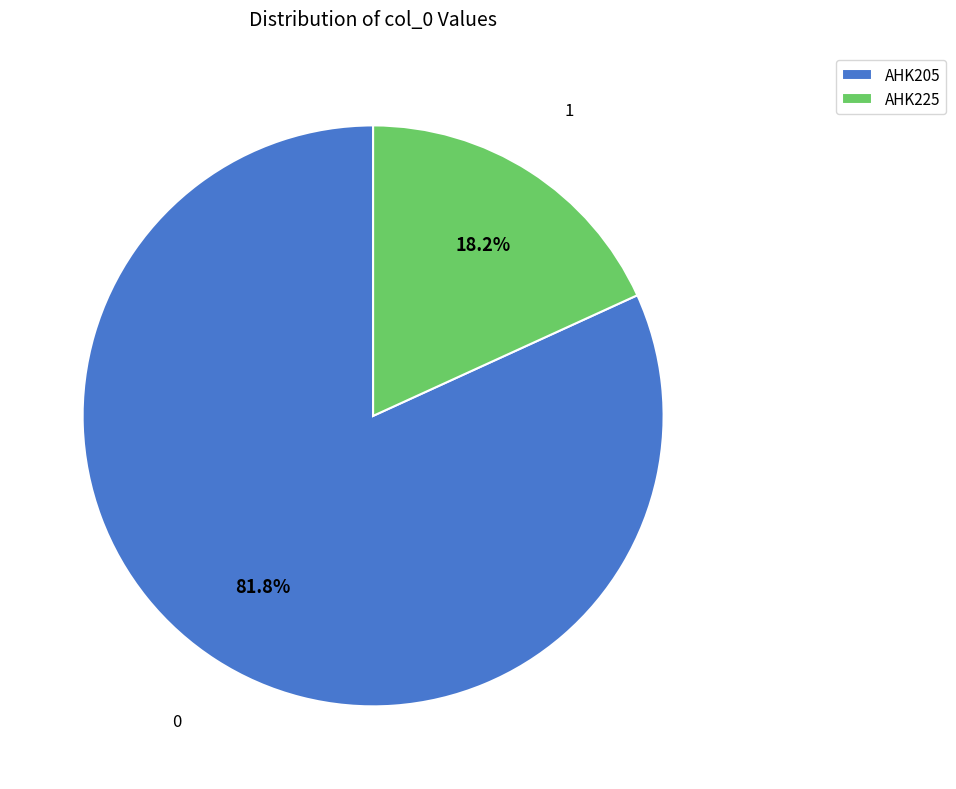

To the nearest percent, what portion does AHK205 represent?

82%